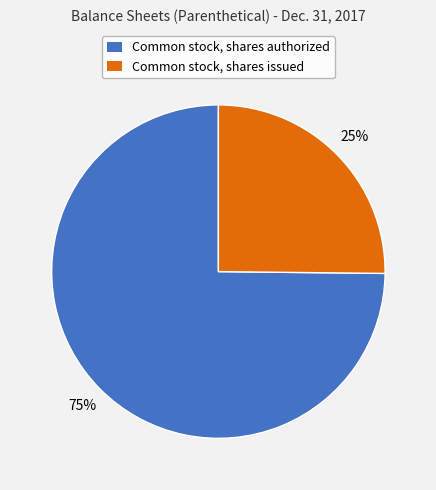

Is the sum of Common stock, shares authorized and Common stock, shares issued greater than half?

Yes